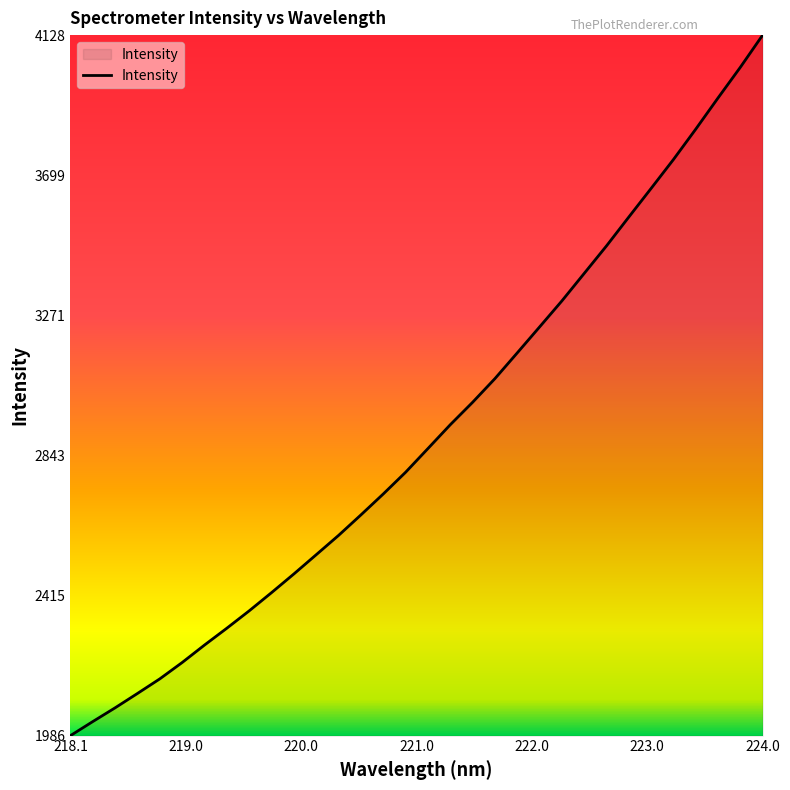

What is the average value?

2910.1